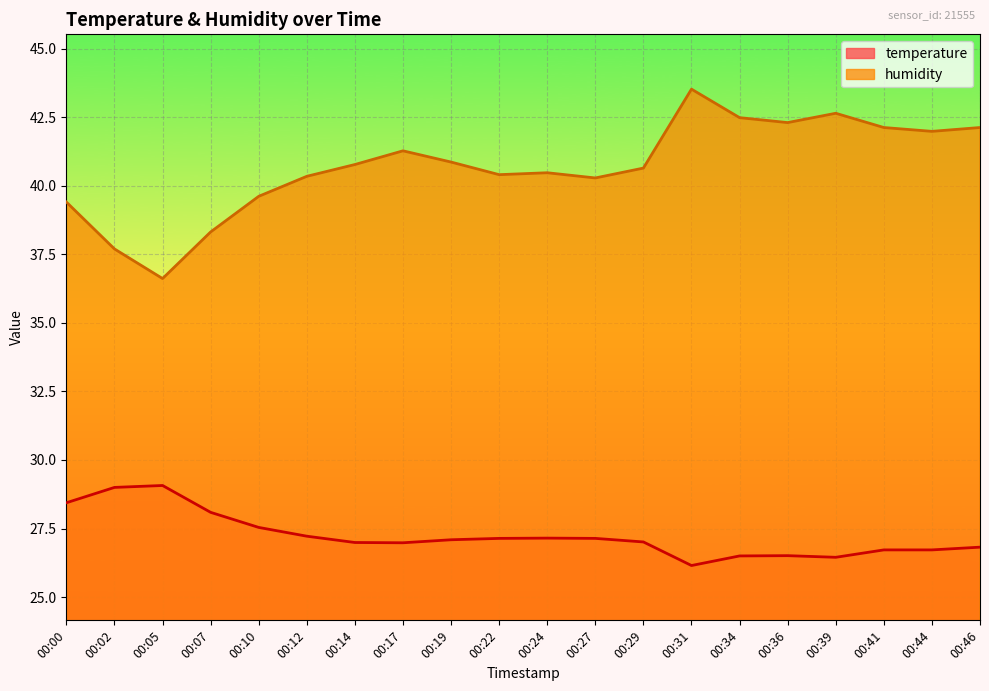

How many lines are shown in the chart?

2